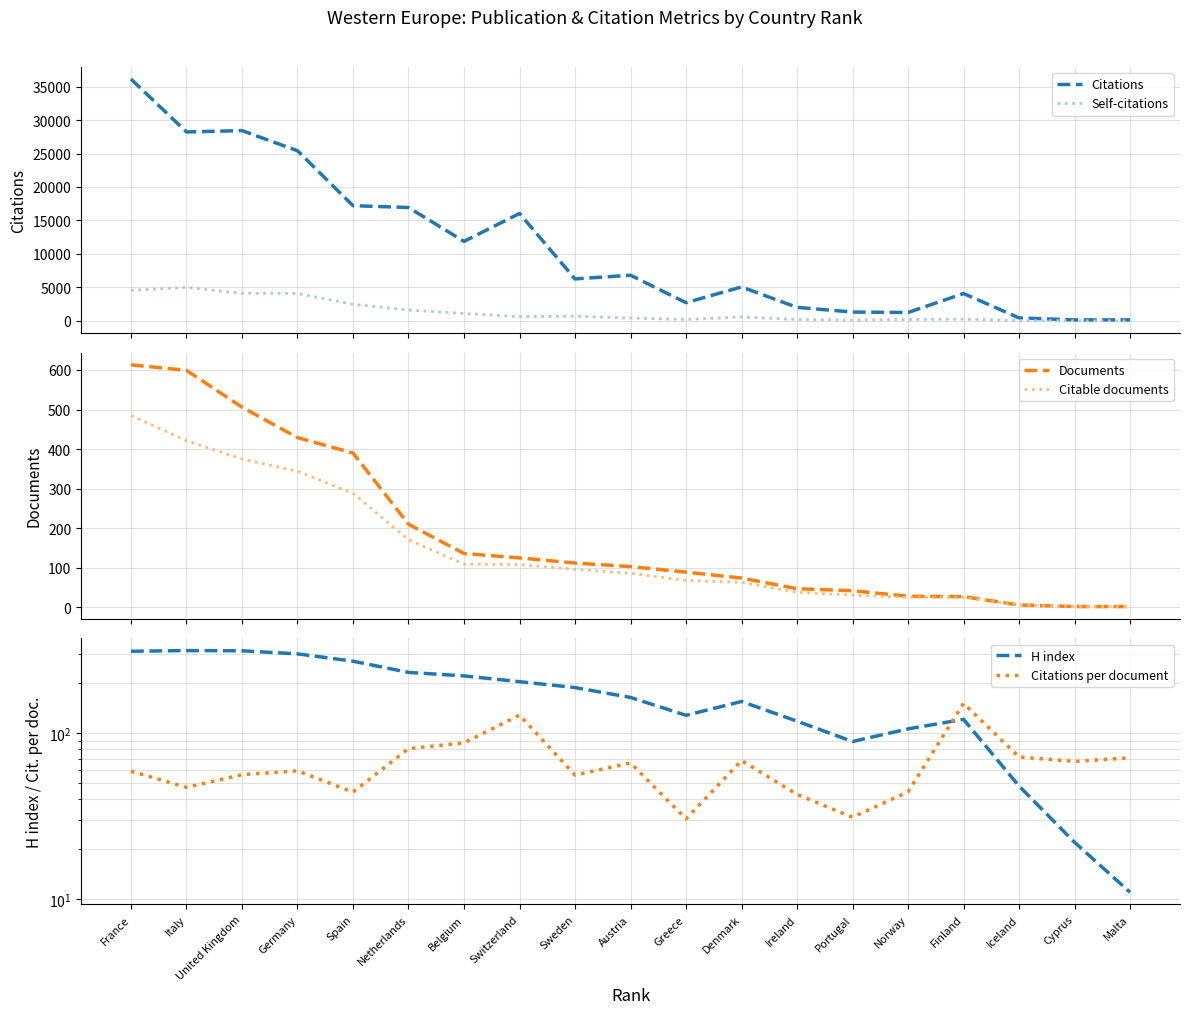

List the labels in order of Citations value, smallest first.

Cyprus, Malta, Iceland, Norway, Portugal, Ireland, Greece, Finland, Denmark, Sweden, Austria, Belgium, Switzerland, Netherlands, Spain, Germany, Italy, United Kingdom, France